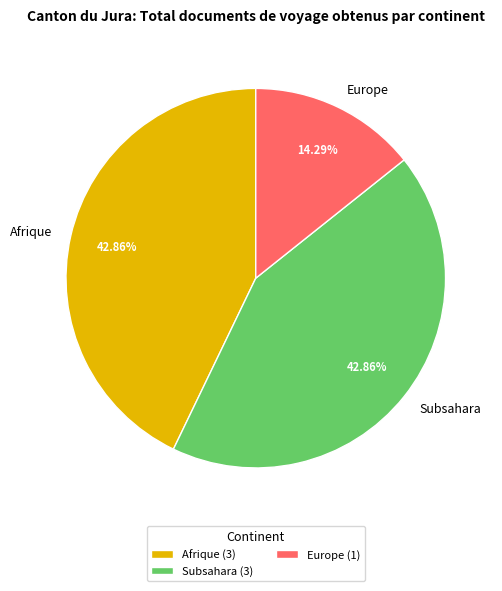

True or false: Europe accounts for 7% of the total.

False